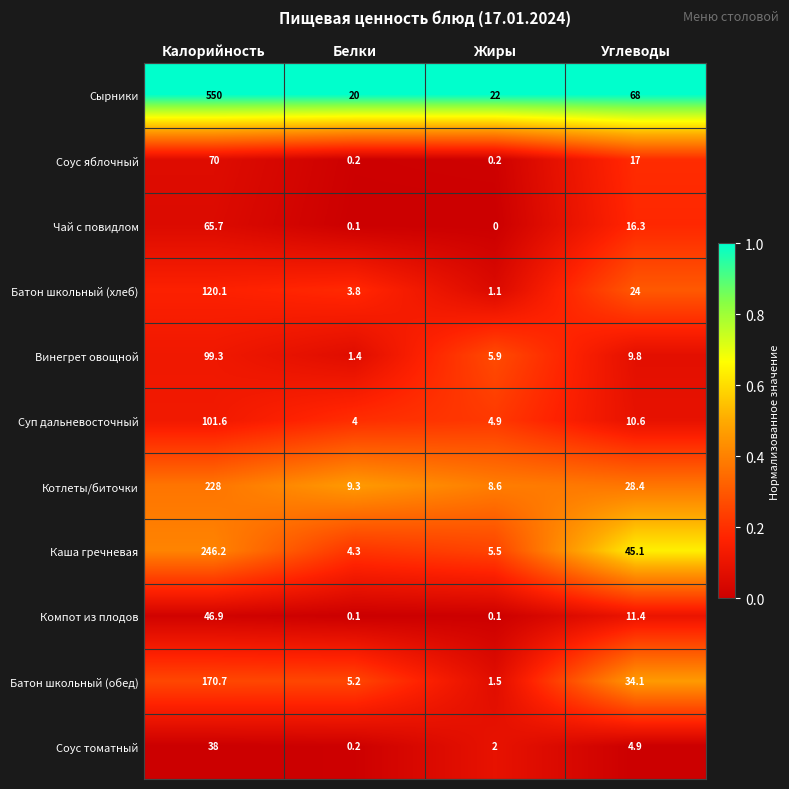

What is the total value across all series at Белки?

48.6